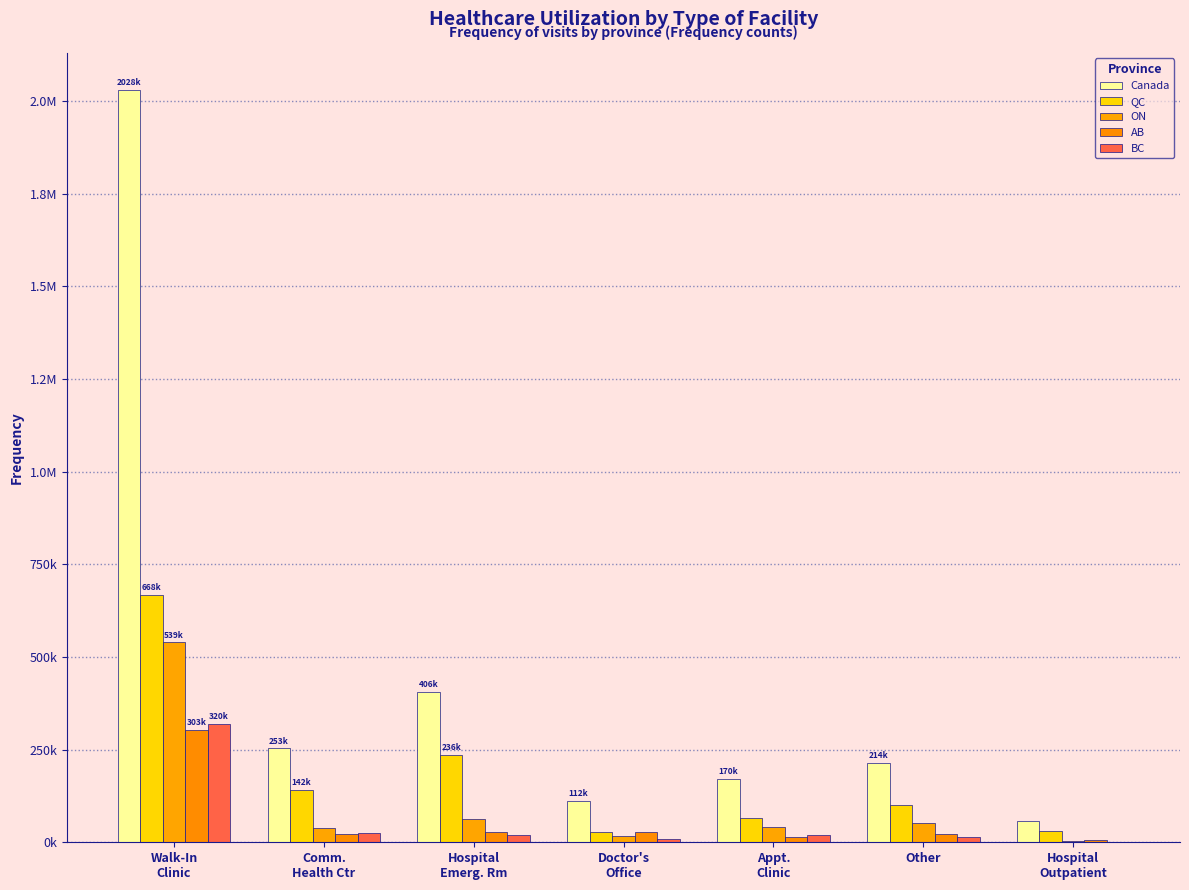

Which category has the highest value across all series?

Walk-In
Clinic